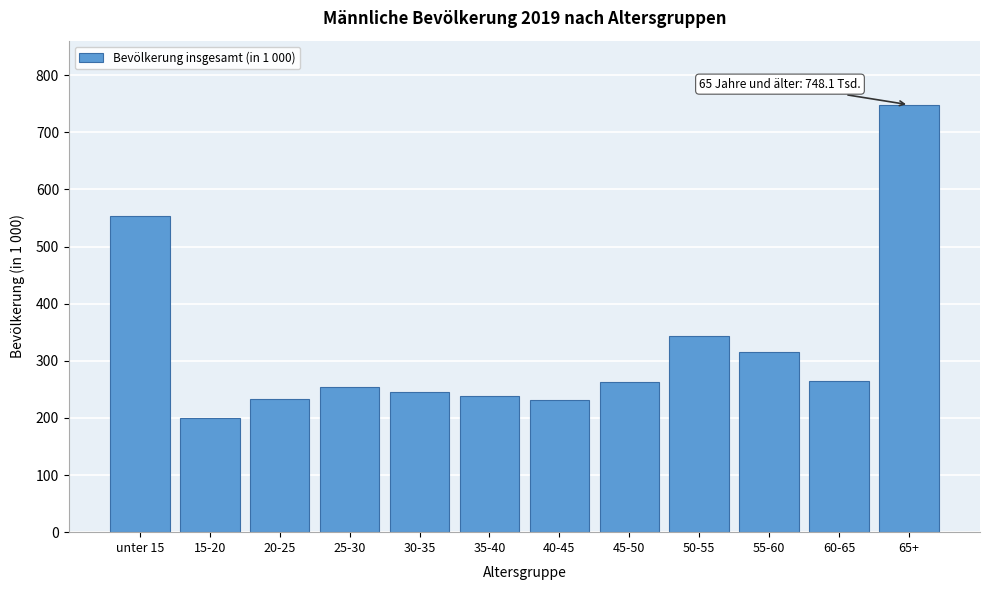

Approximately how many times larger is the value at 45-50 compared to 40-45?

1.1